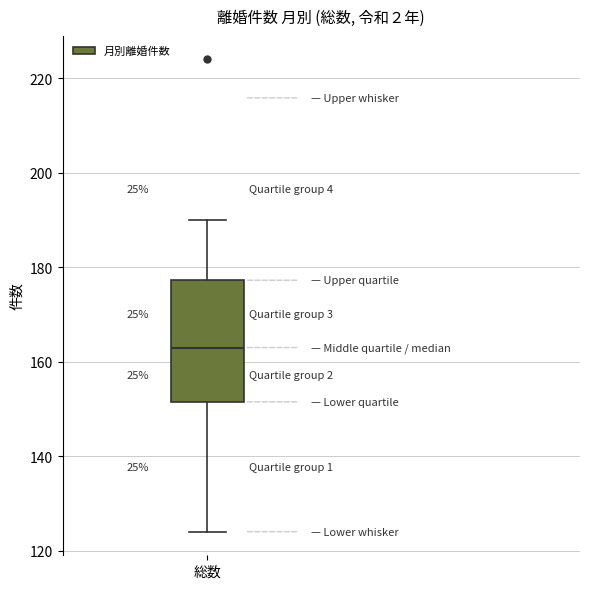

Transcribe this box plot: give where the median line is, the range the box spans, and where the two whiskers end, as read against the y-axis. The values are not printed on the chart, so give them approximately, as read against the axis.

median 164, box 152 to 178, whiskers 124 to 190